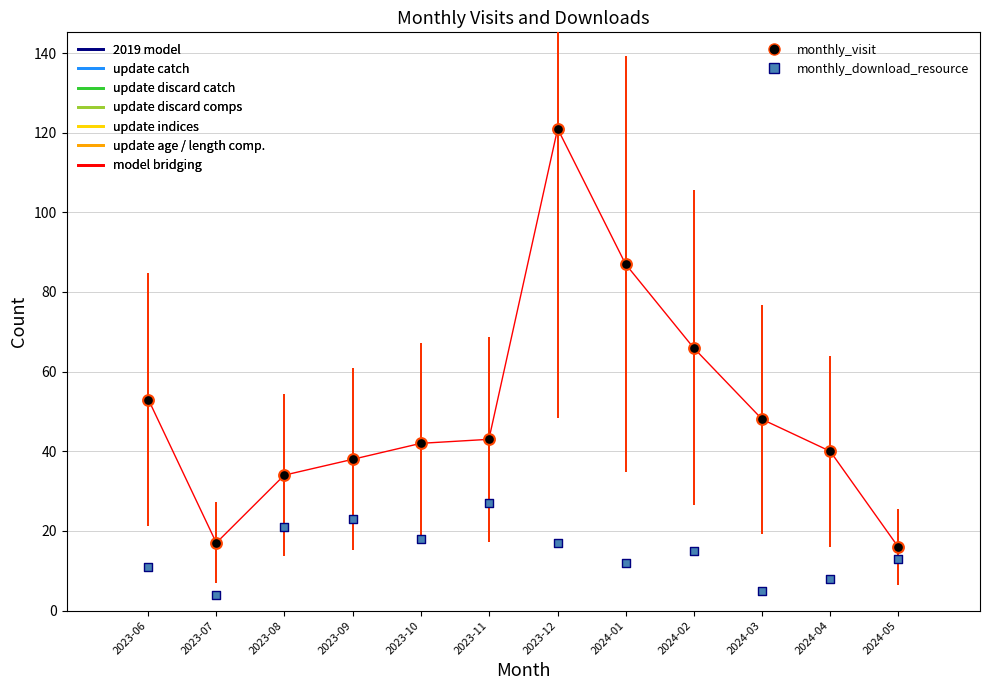

In the monthly_visit series, what Y value is closest to 68?

66